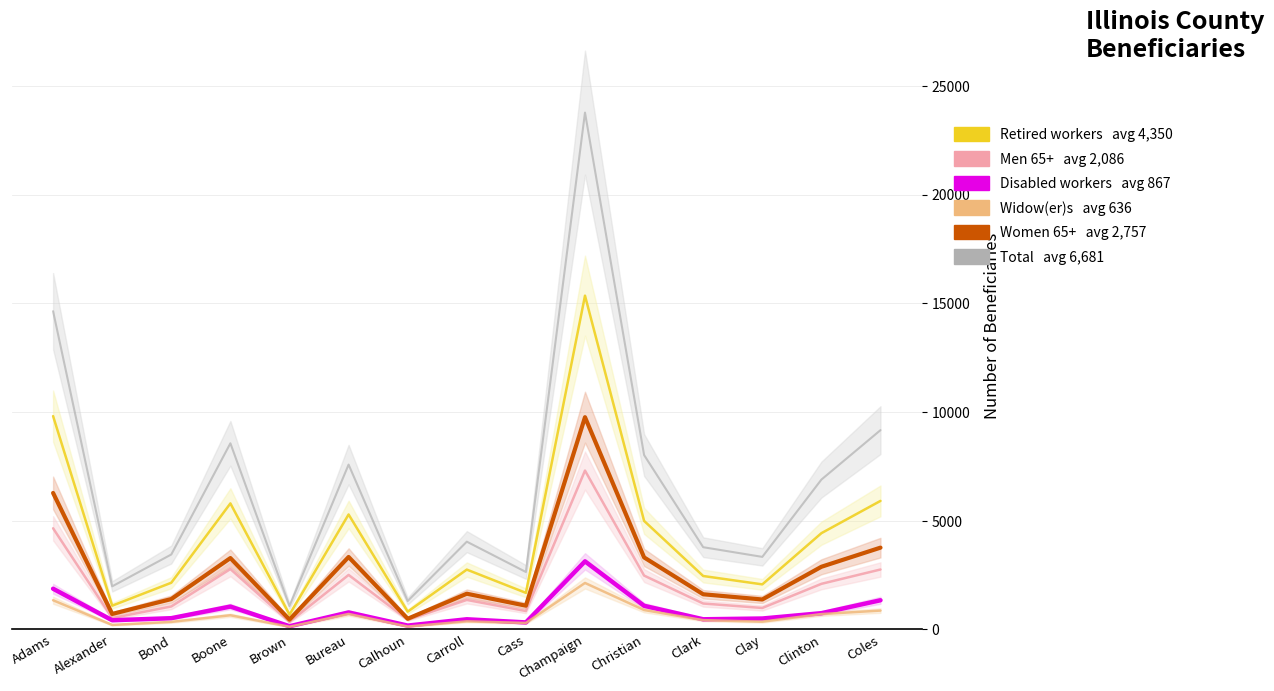

What is the value of the Widow(er)s point at the 13th from the left?

355